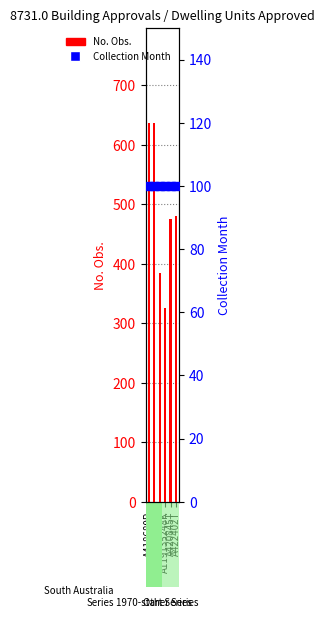

Which series contains the lowest Y value?

Collection Month